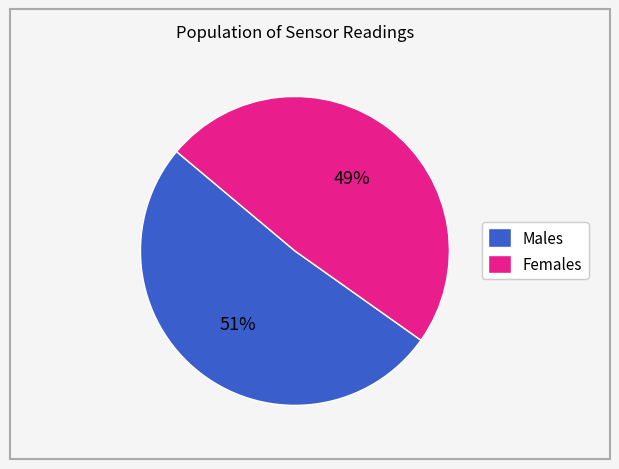

How many segments does this pie chart have?

2